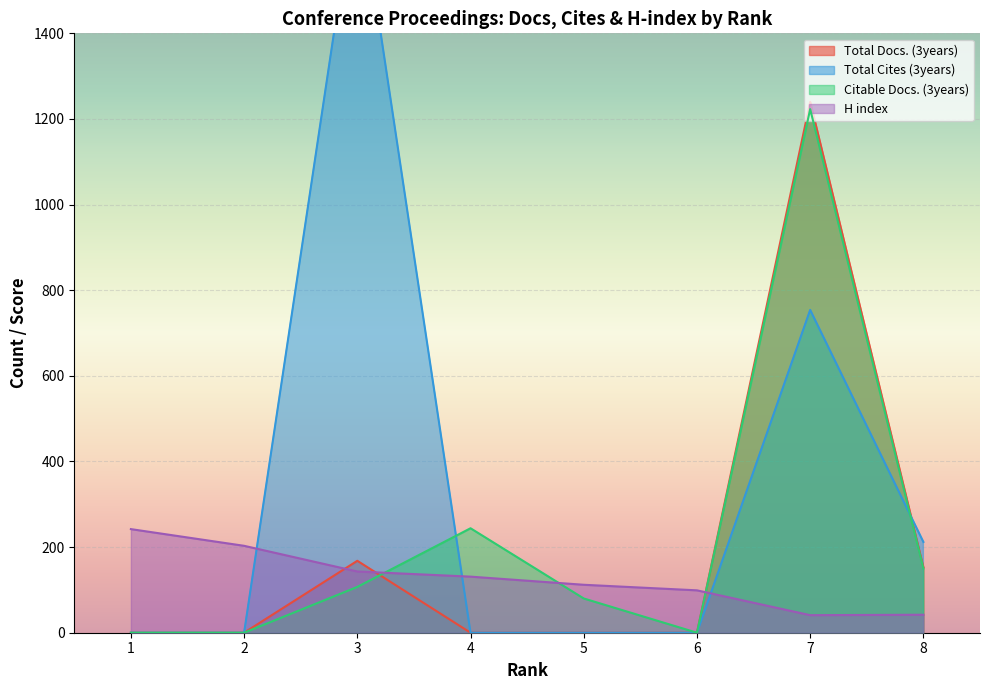

How many positive values does the Citable Docs. (3years) series have?

5